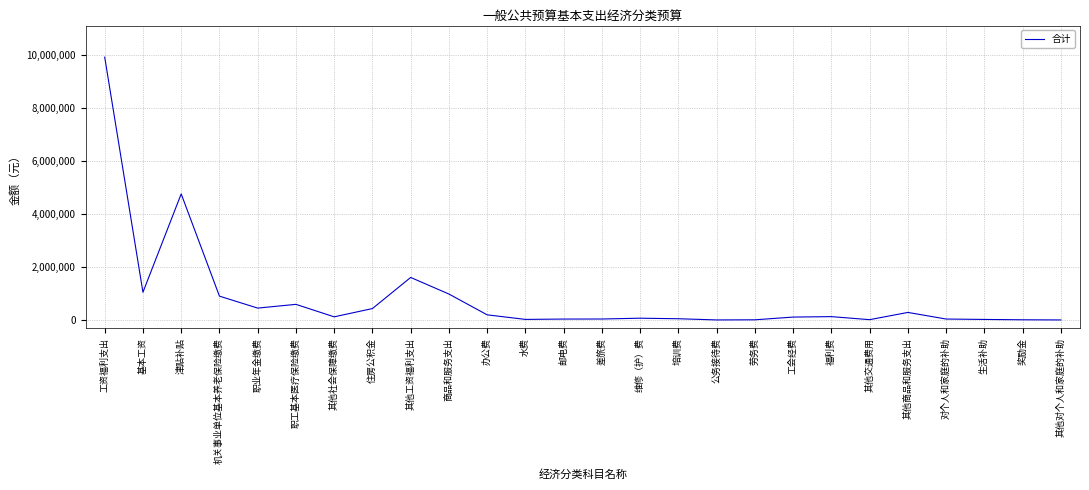

Where is the data nearest to the value 4953400?

津贴补贴